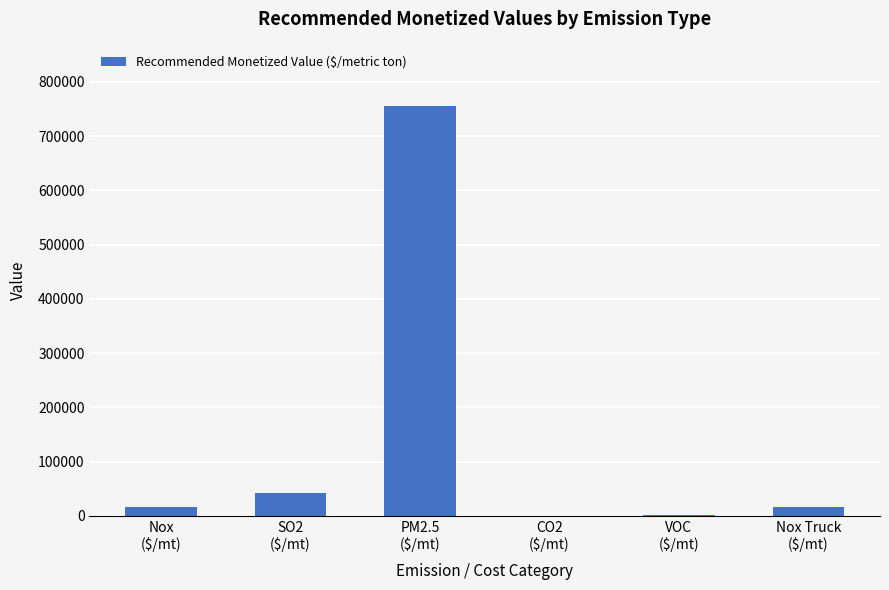

What is the greatest value displayed?

755500